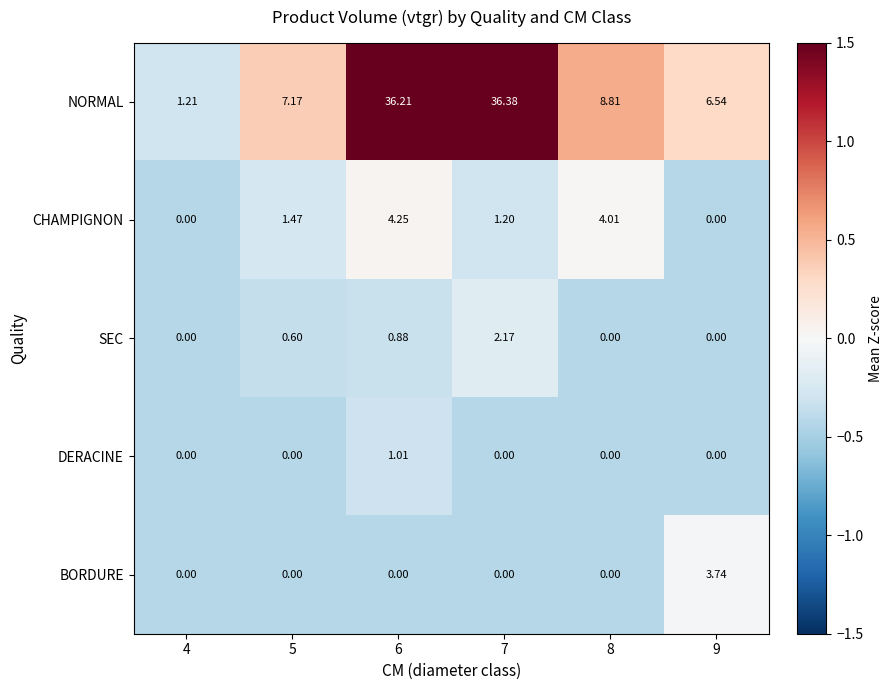

How many data points in NORMAL are less than 8?

3